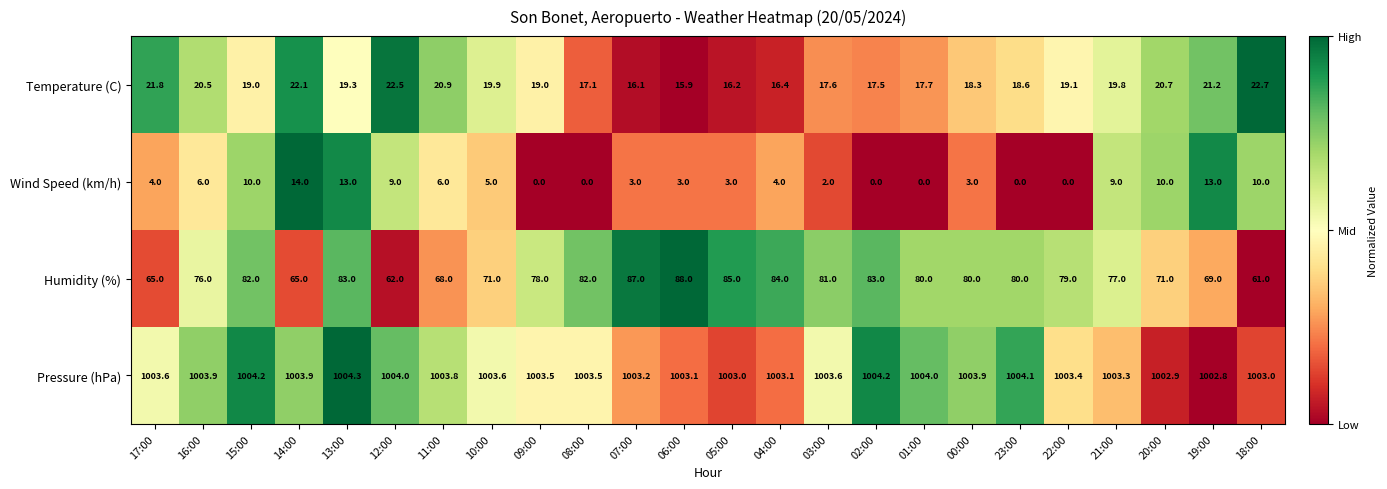

At how many categories does at least one series exceed 0?

24